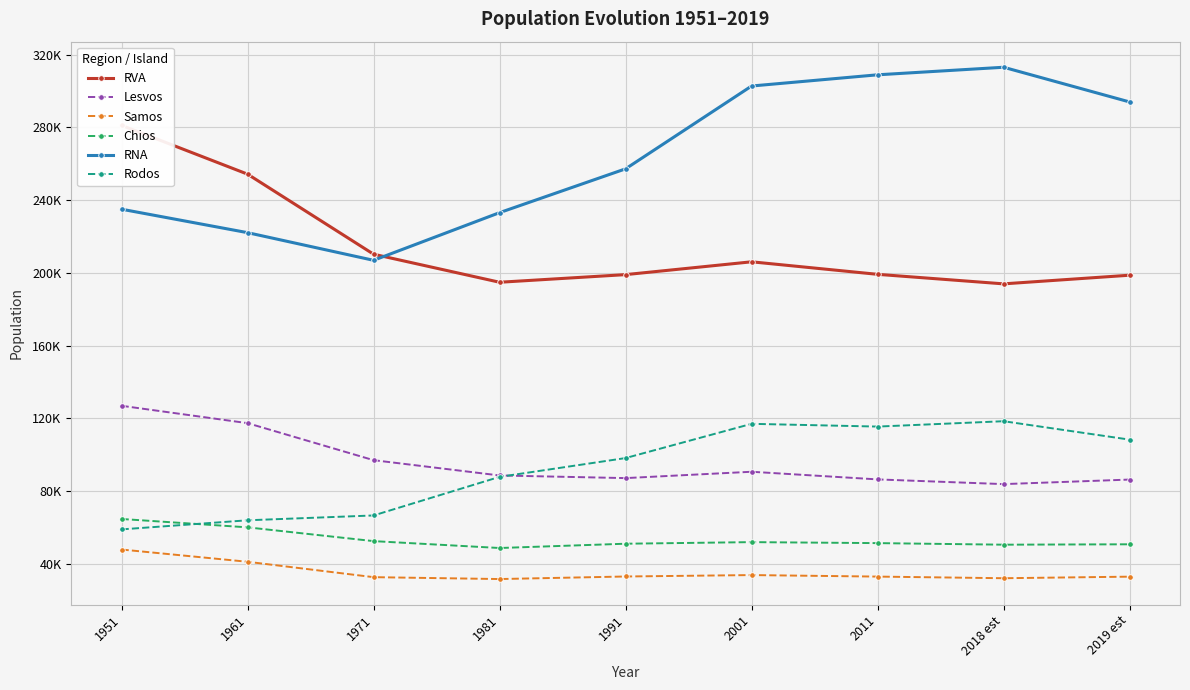

In Samos, how many points are lower than both neighbors (excluding endpoints)?

2